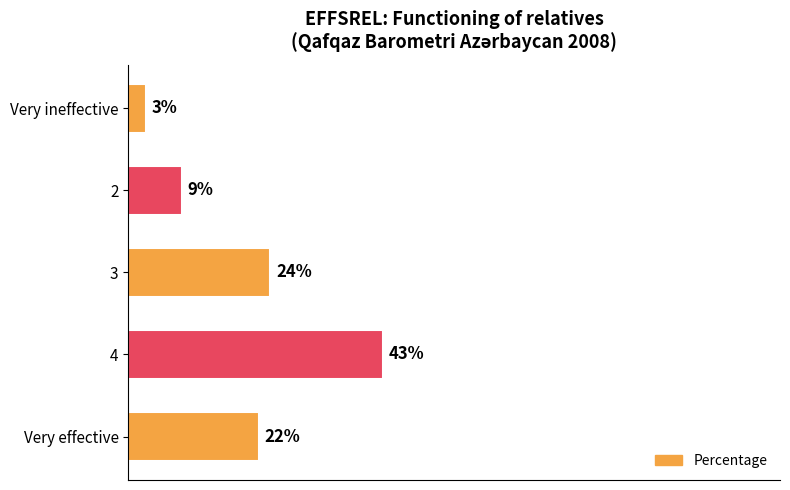

What is the label of the 5th bar from the bottom?

Very ineffective